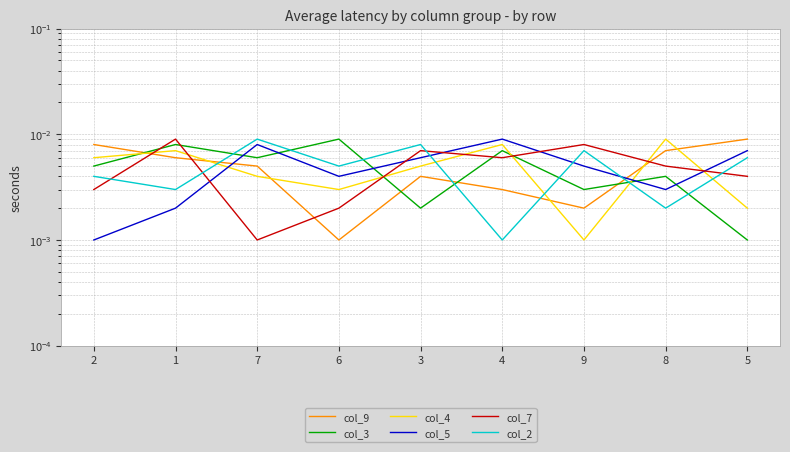

The col_9 series shows 0.0 at 4. True or false?

False